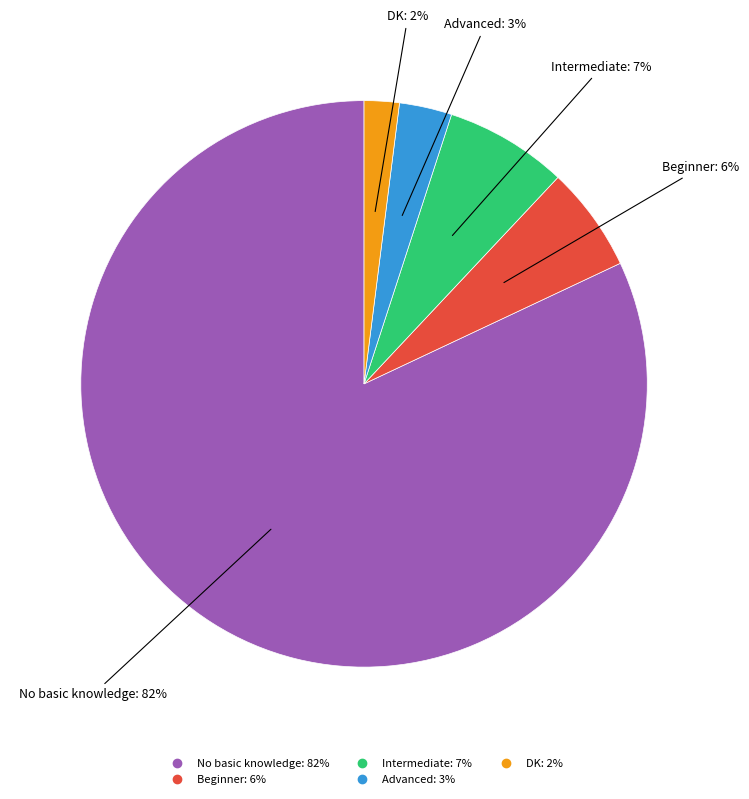

Is the sum of Advanced and DK greater than half?

No